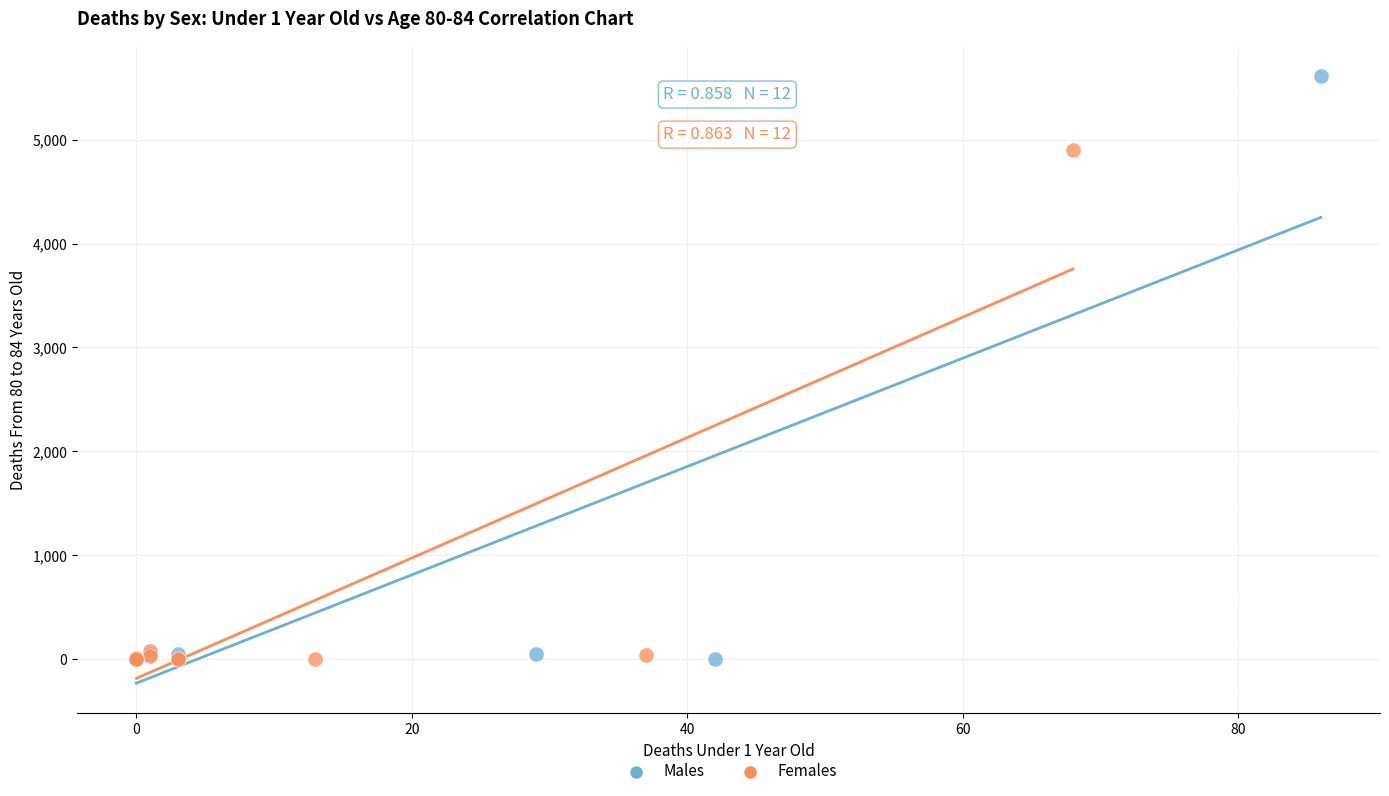

Which series reaches the maximum Y coordinate?

Males